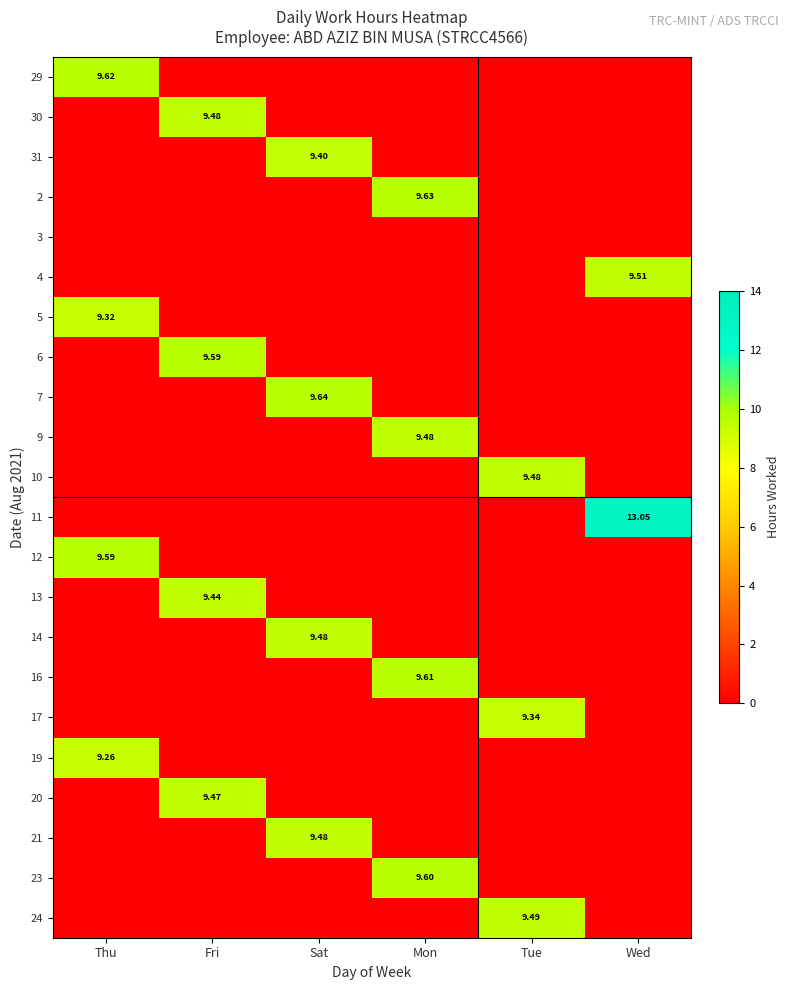

The 10 series shows 0.0 at Thu. True or false?

True